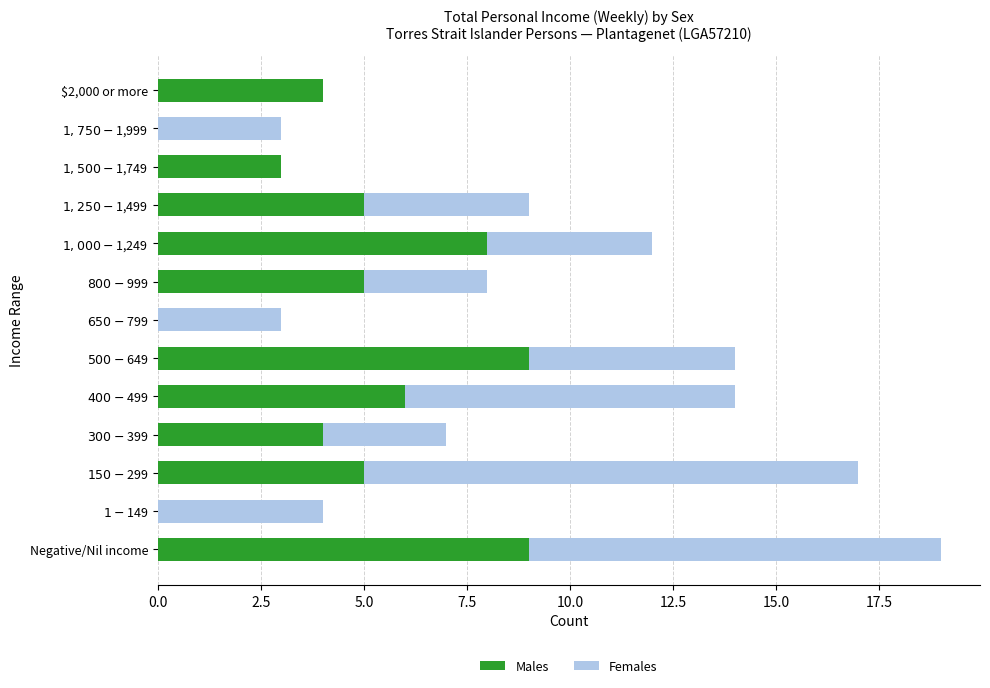

What is the sum of all Males values?

58